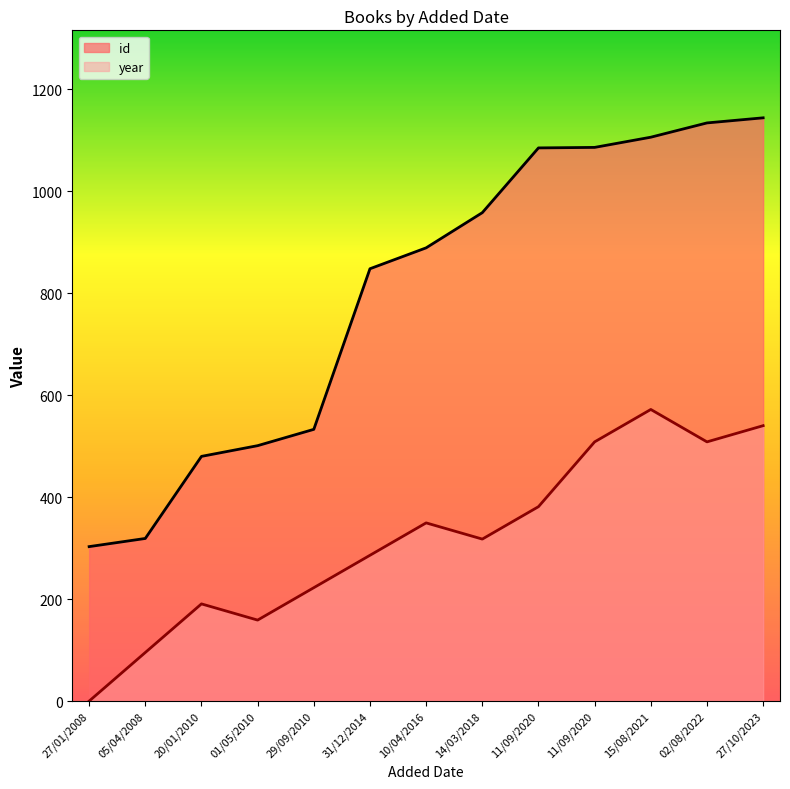

Which series has the largest range (max minus min)?

id